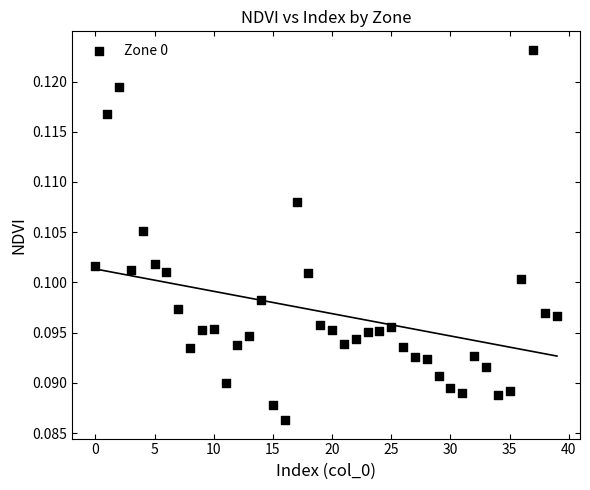

Count the number of points in this scatter plot.

40